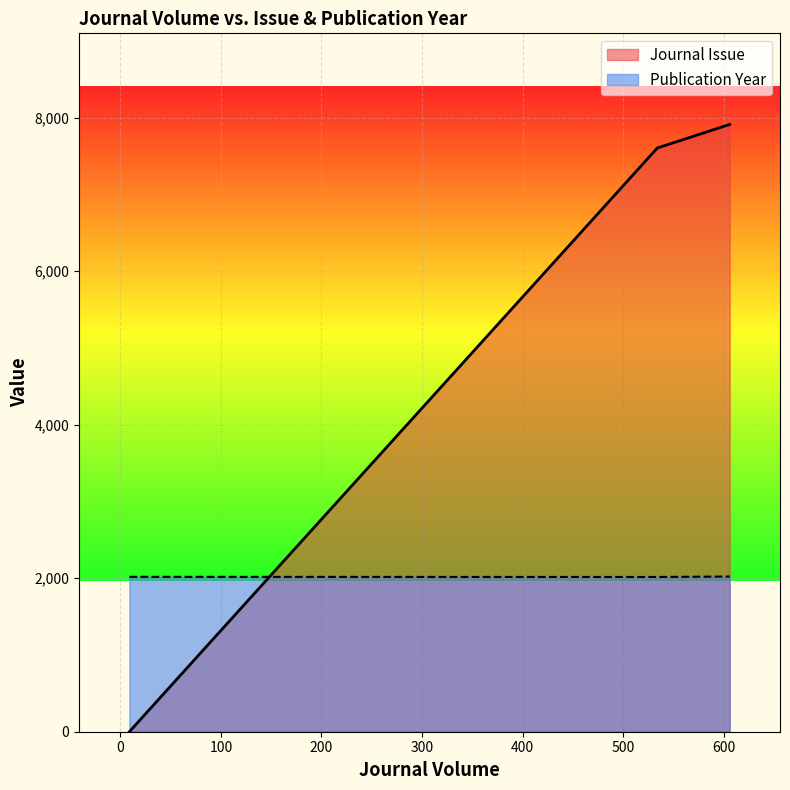

What is the difference between the maximum and minimum values in the Publication Year series?

6